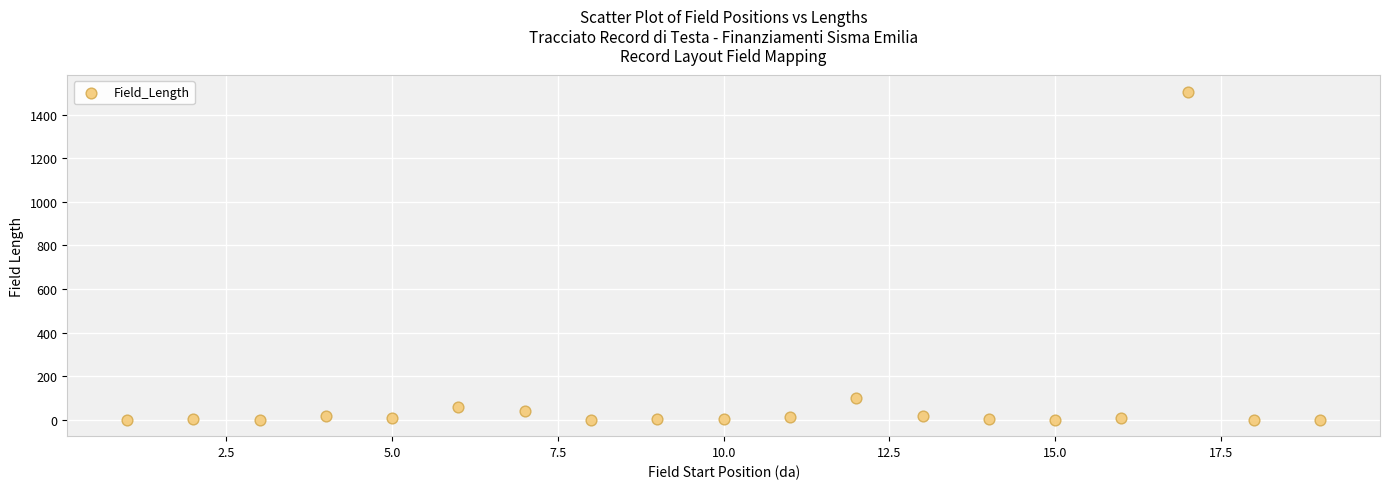

What Y value in the scatter plot is closest to 753?

100